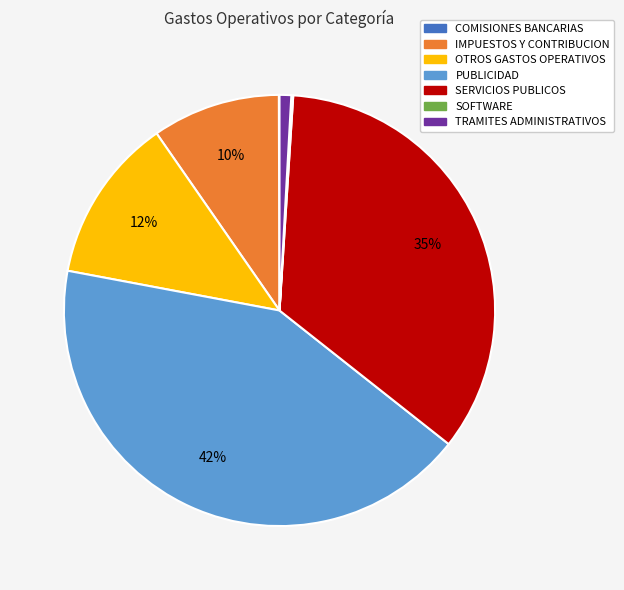

To the nearest percent, what portion does IMPUESTOS Y CONTRIBUCION represent?

10%